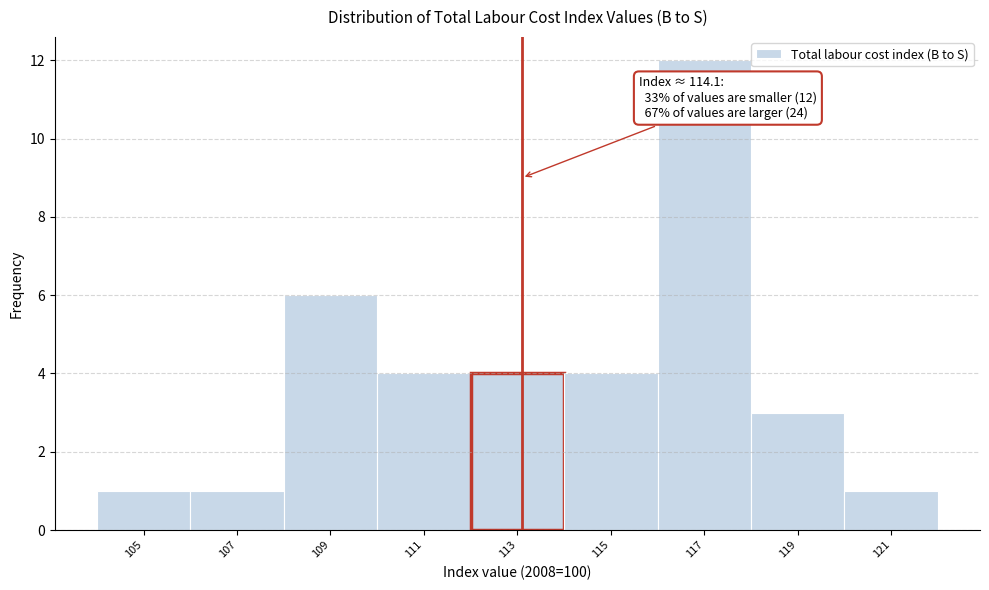

Reading left to right, list all the values displayed in this chart.

1	1	6	4	4	4	12	3	1